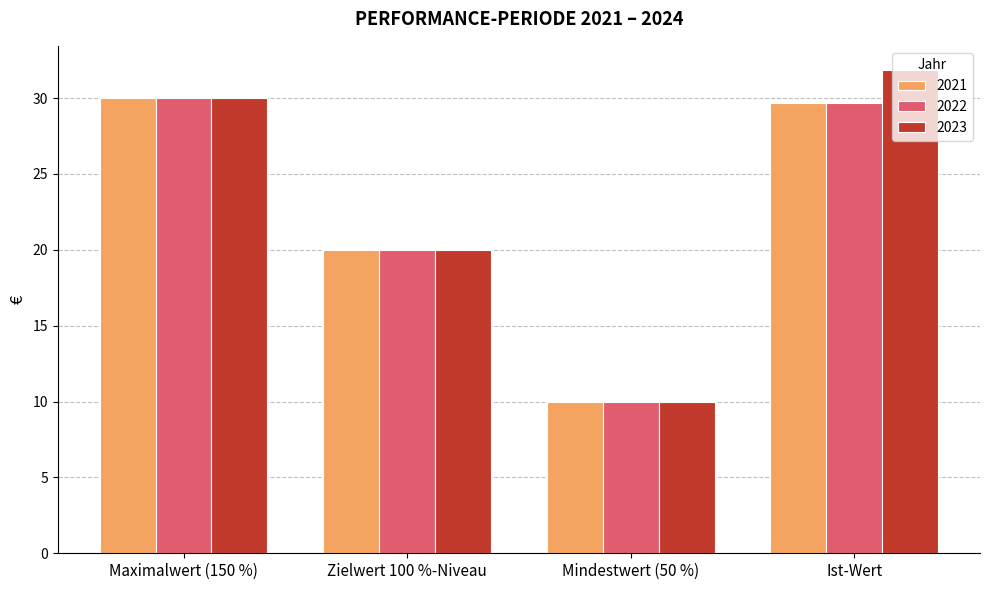

Rank the categories by 2021 value from lowest to highest.

Mindestwert (50 %), Zielwert 100 %-Niveau, Ist-Wert, Maximalwert (150 %)